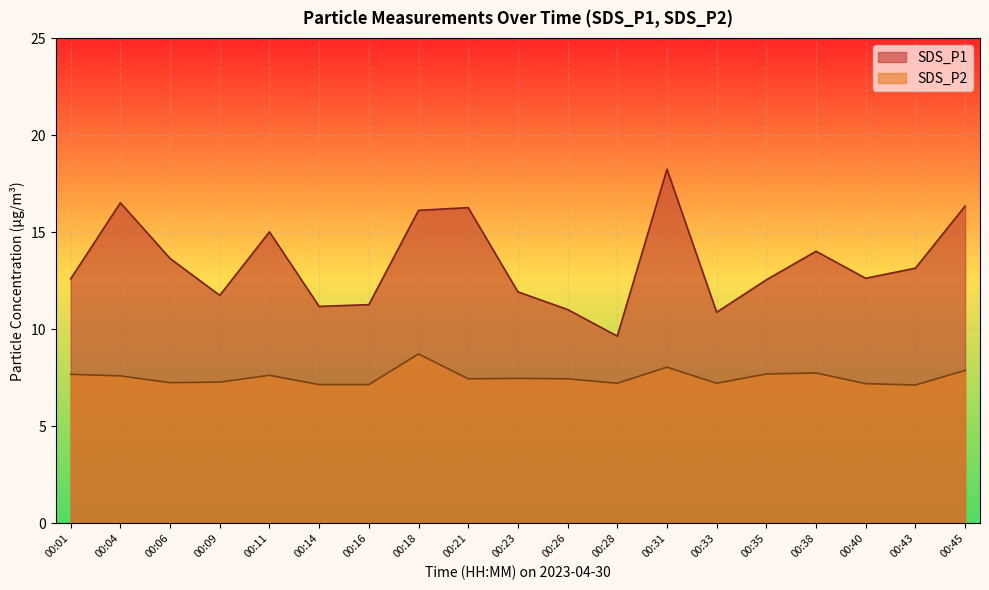

What is the difference between the highest and lowest values at 00:21?

8.8